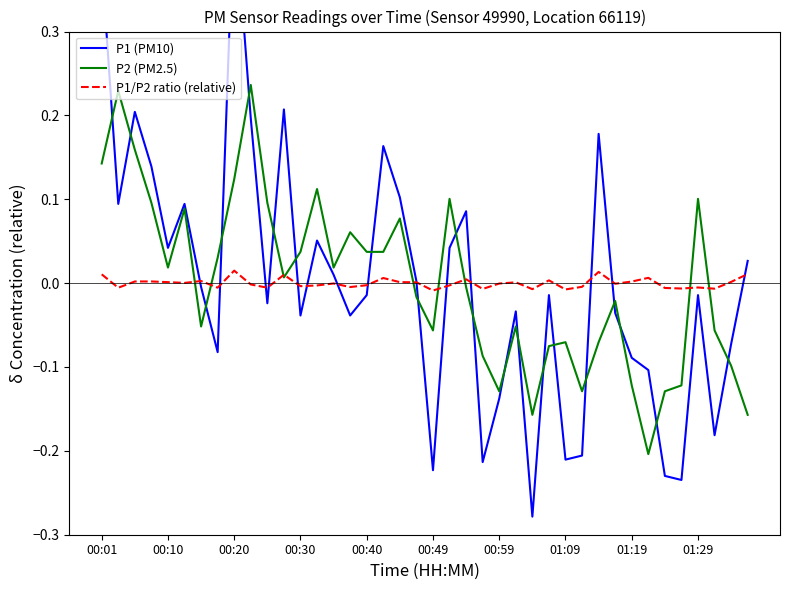

What is the label of the 28th point from the left?

27